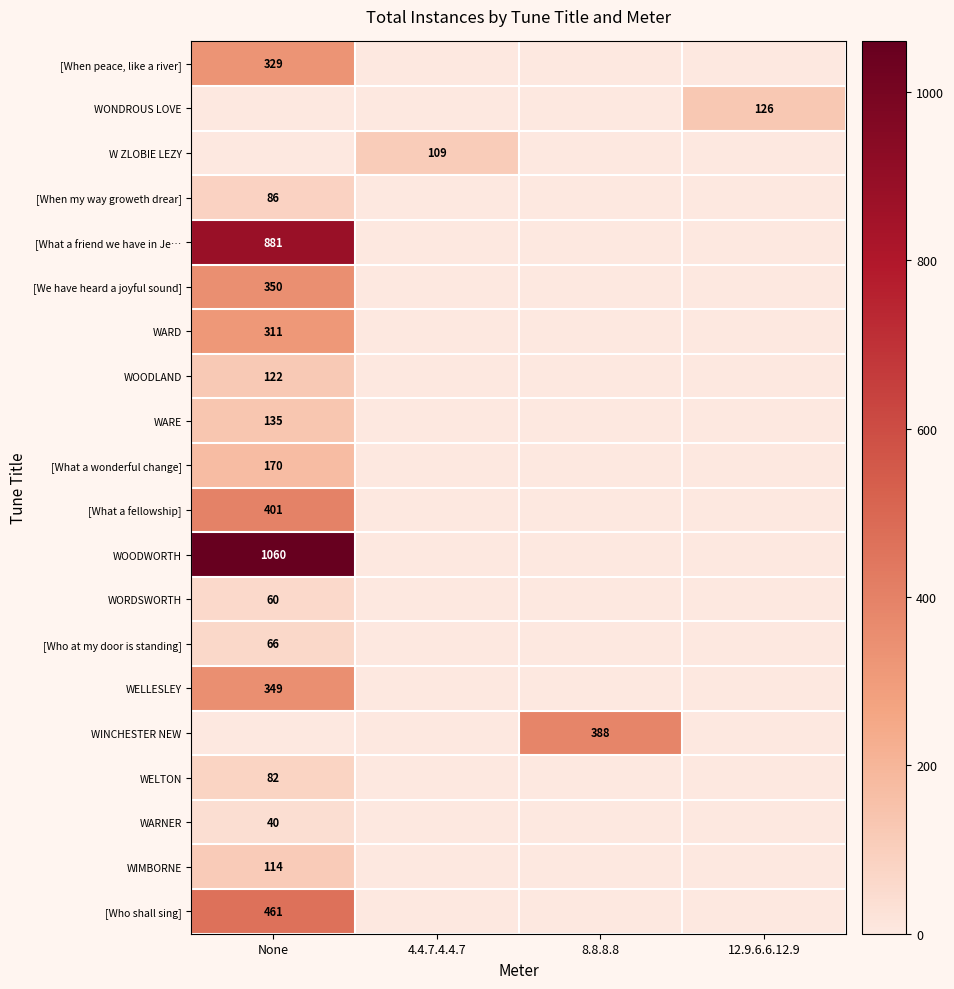

Is it true that [We have heard a joyful sound] equals 234 at None?

False